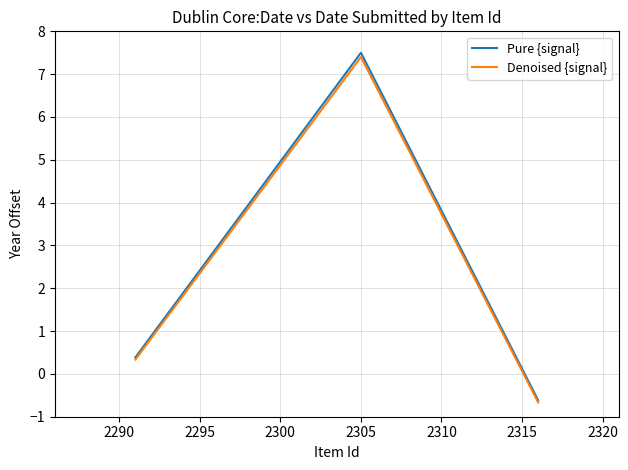

Which series has the widest spread of values?

Pure {signal}